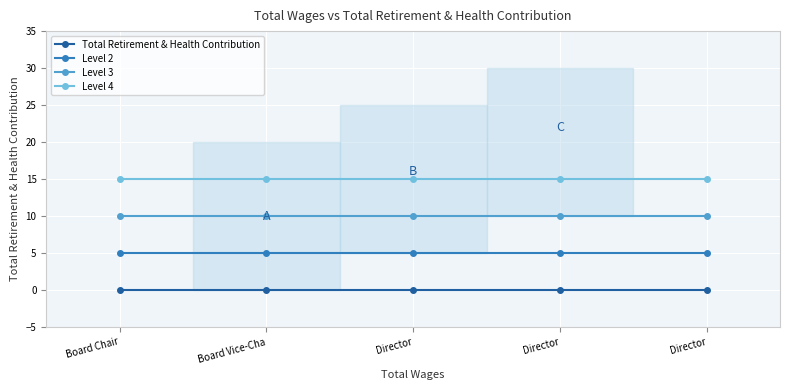

True or false: Total Retirement & Health Contribution has more than 1 points higher than both neighbors.

False